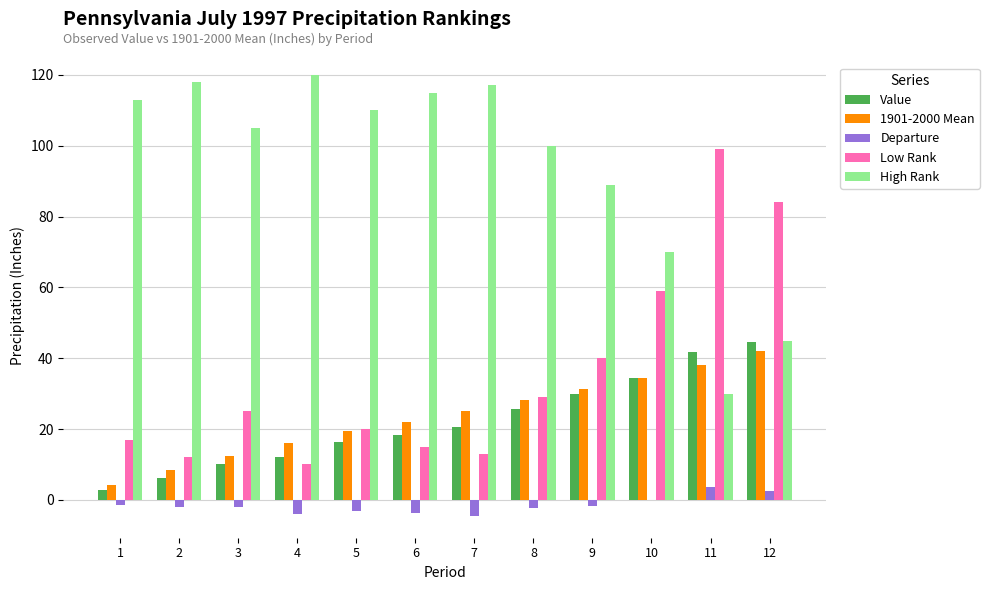

What is the average value of the High Rank series?

94.3